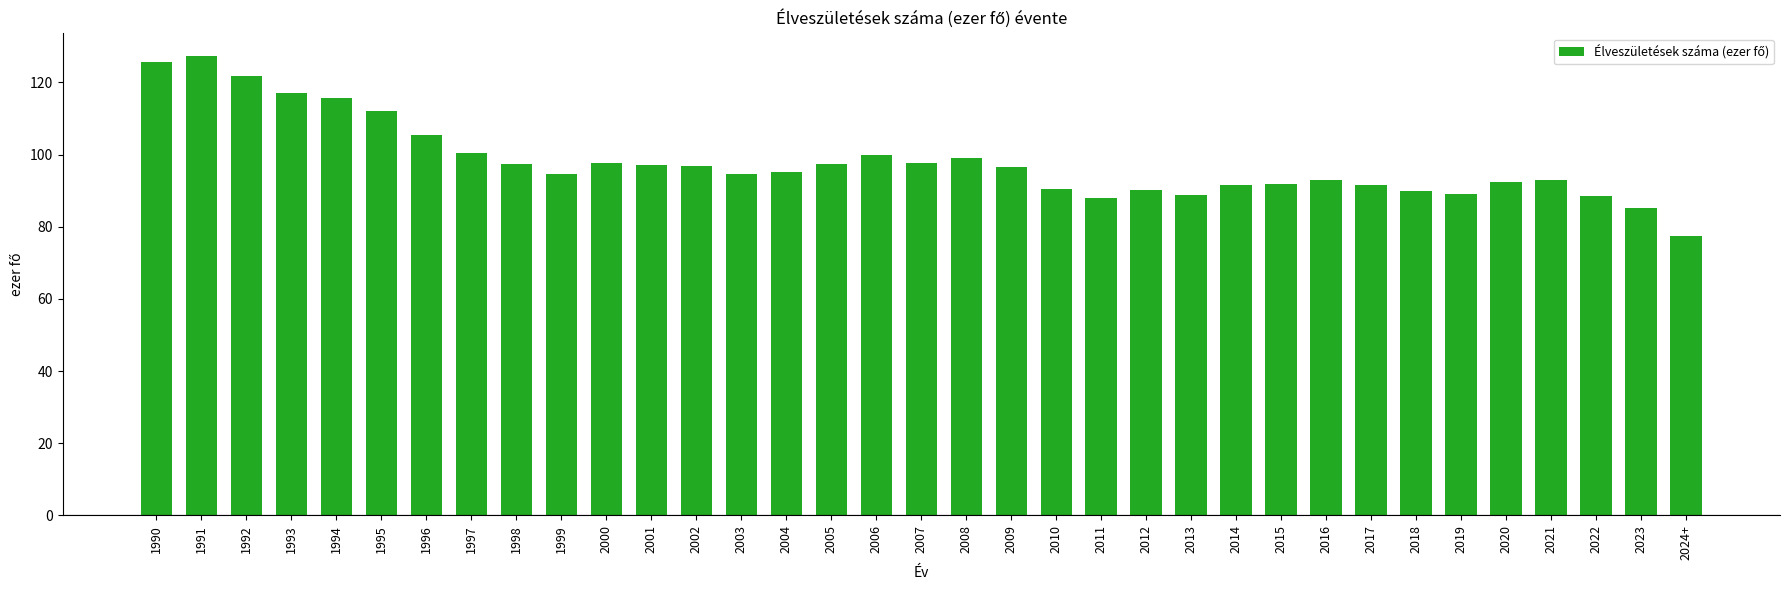

The chart shows a value of 135.1 at 2020. True or false?

False